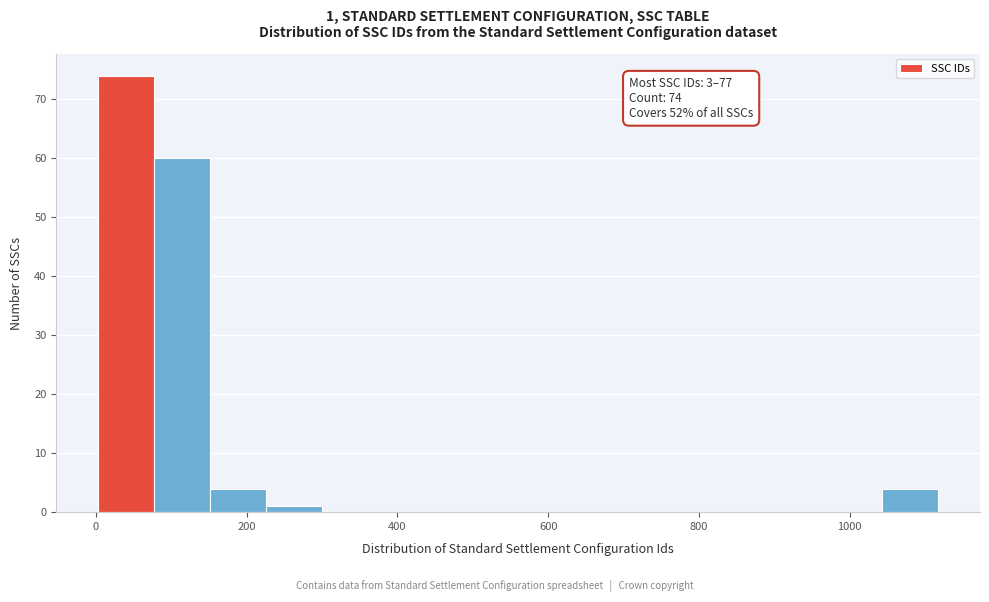

Around what value on the x-axis is the tallest bar? Give the approximate position of its centre, as read against the axis.

40